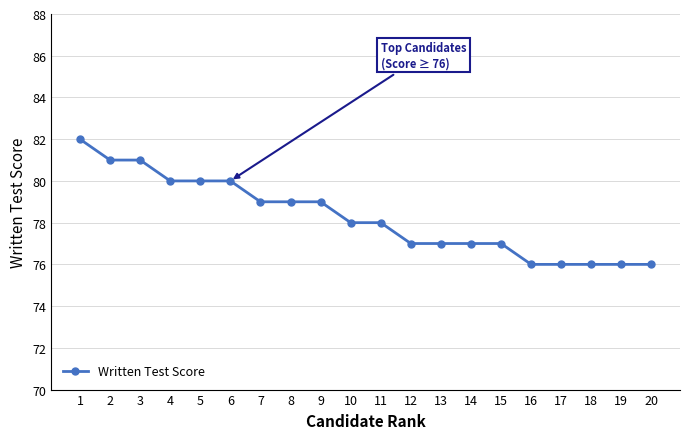

What is the average value?

78